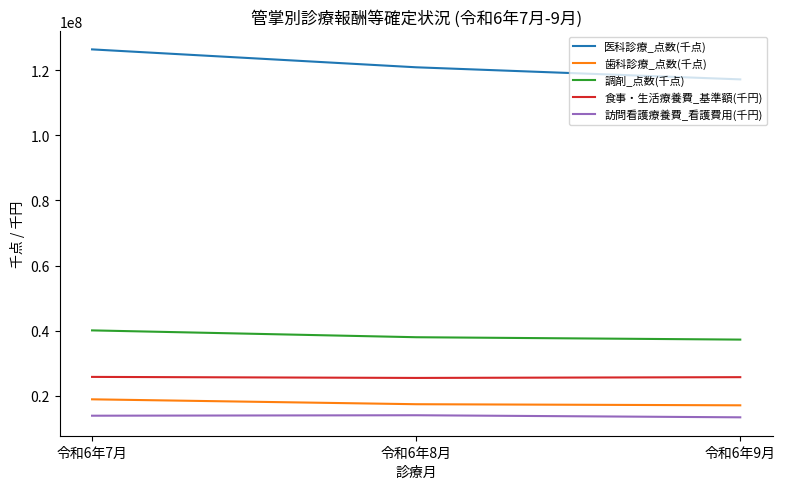

True or false: 食事・生活療養費_基準額(千円) has a value of 25778723.3 at 令和6年7月.

True